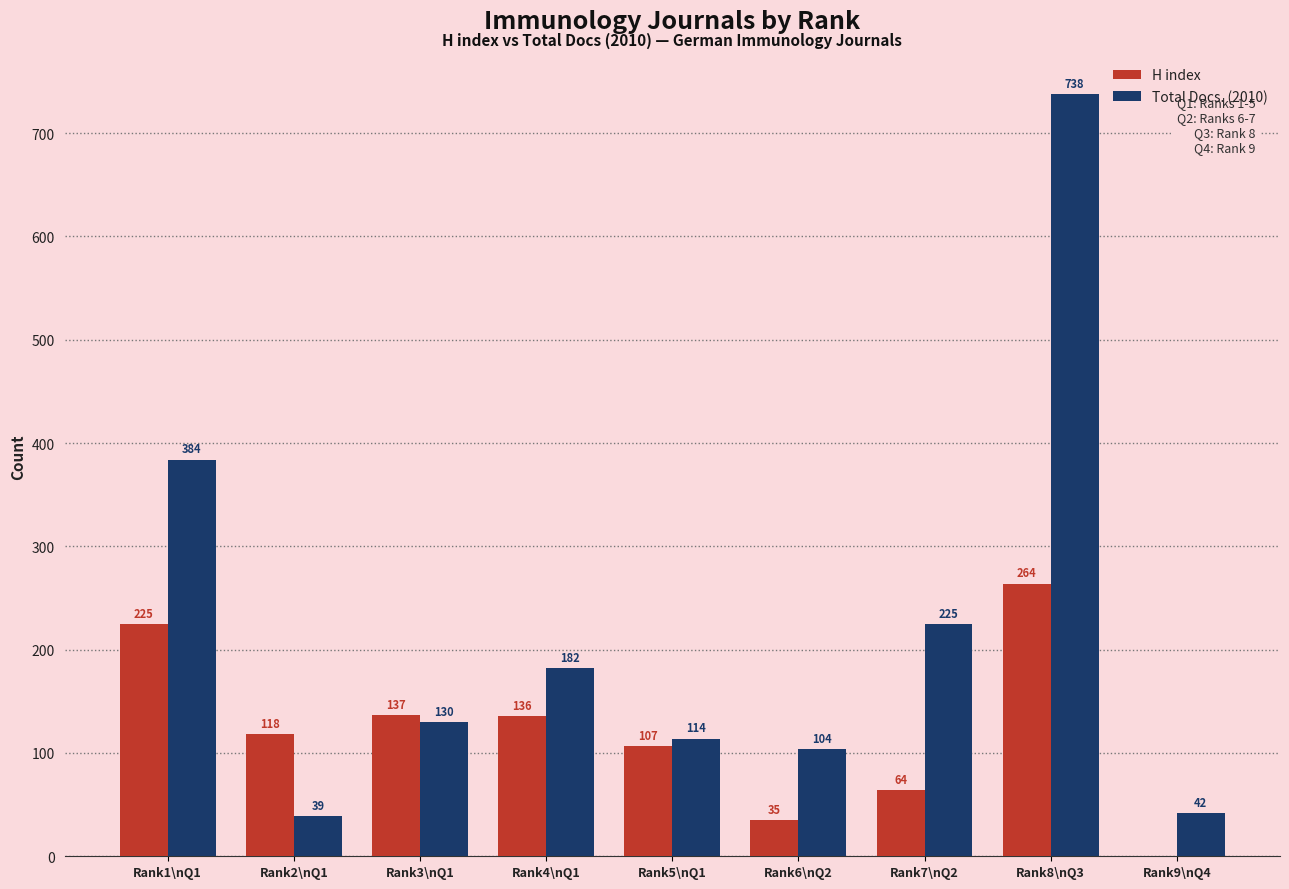

Reading right to left, extract all data points from this chart.

H index: Rank9\nQ4=0	Rank8\nQ3=264	Rank7\nQ2=64	Rank6\nQ2=35	Rank5\nQ1=107	Rank4\nQ1=136	Rank3\nQ1=137	Rank2\nQ1=118	Rank1\nQ1=225
Total Docs. (2010): Rank9\nQ4=42	Rank8\nQ3=738	Rank7\nQ2=225	Rank6\nQ2=104	Rank5\nQ1=114	Rank4\nQ1=182	Rank3\nQ1=130	Rank2\nQ1=39	Rank1\nQ1=384